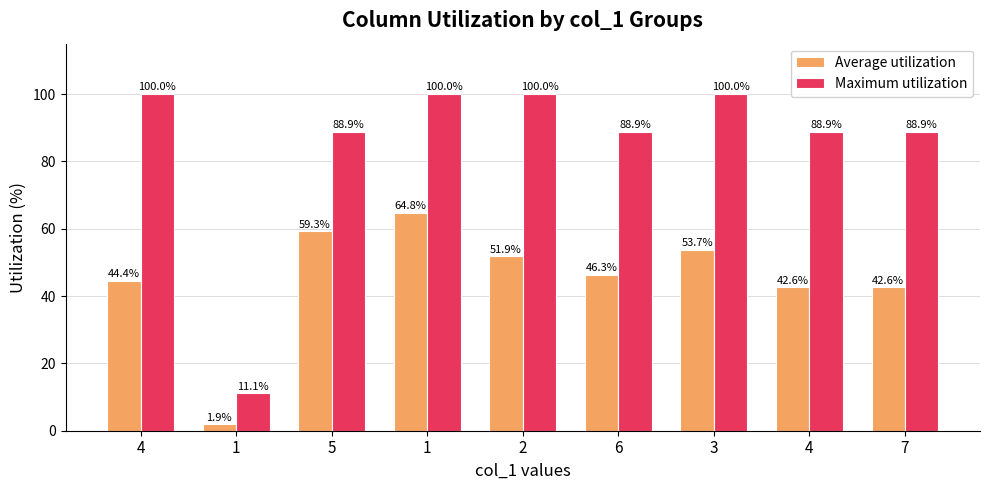

Reading left to right, list all the values displayed in this chart.

Average utilization: 4=44.4	1=1.9	5=59.3	1=64.8	2=51.9	6=46.3	3=53.7	4=42.6	7=42.6
Maximum utilization: 4=100.0	1=11.1	5=88.9	1=100.0	2=100.0	6=88.9	3=100.0	4=88.9	7=88.9